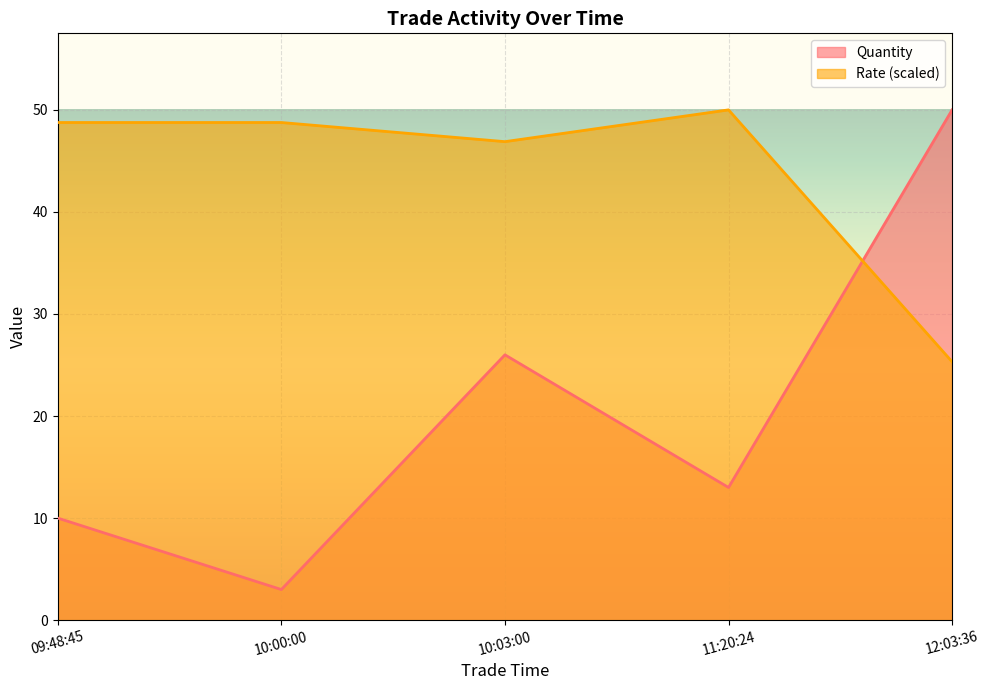

How many values in the Rate series are below 48?

2